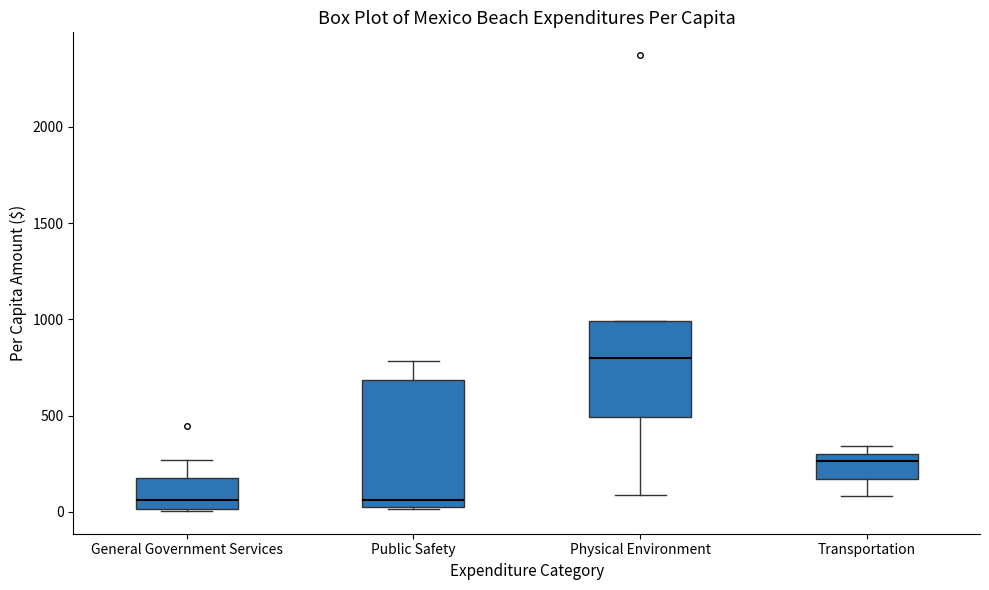

Where is the lower edge of the box for General Government Services on the y-axis? The values are not printed on the chart, so give them approximately, as read against the axis.

0